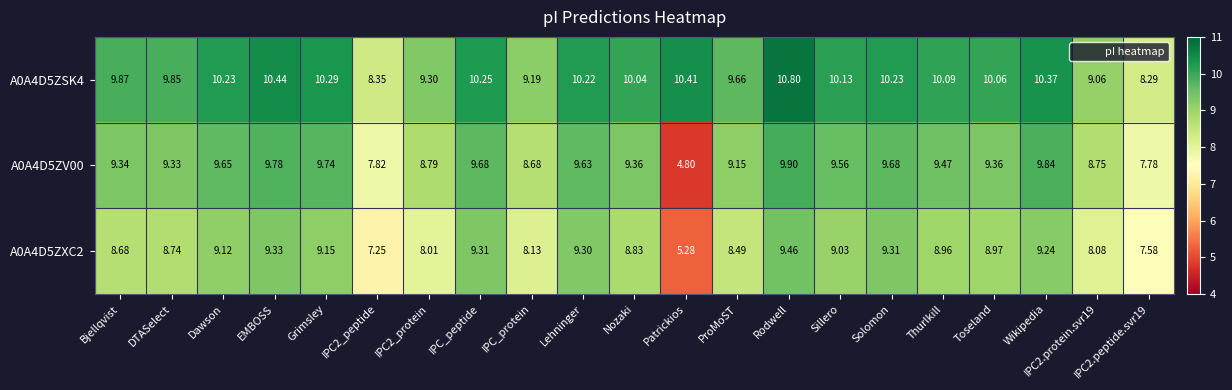

What is the greatest value displayed?

10.8